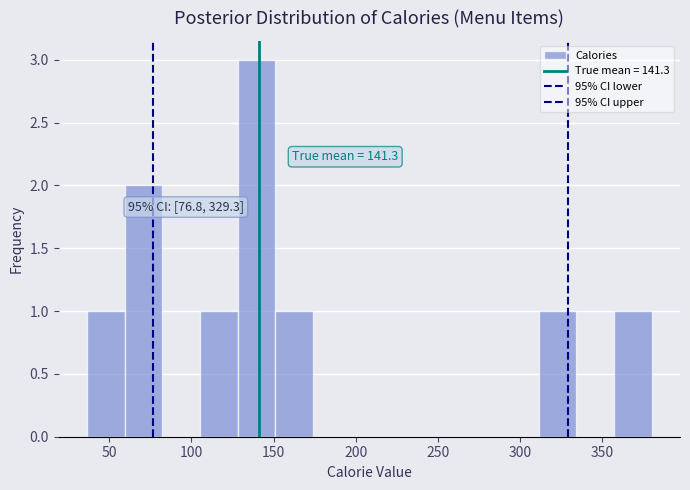

Over which range of the x-axis is the bar tallest?

130 to 150